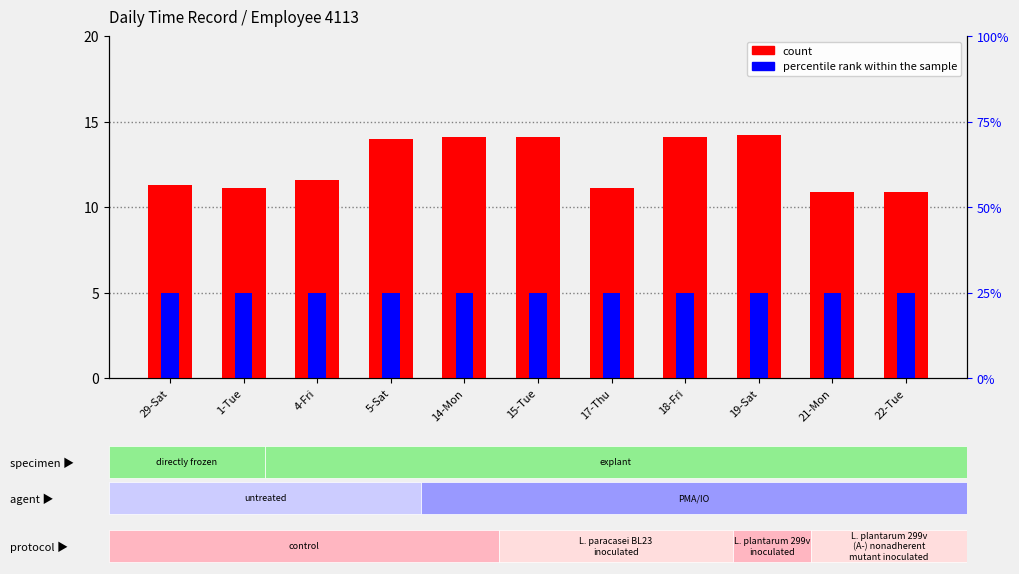

What are all the series names shown in the legend?

count, percentile rank within the sample